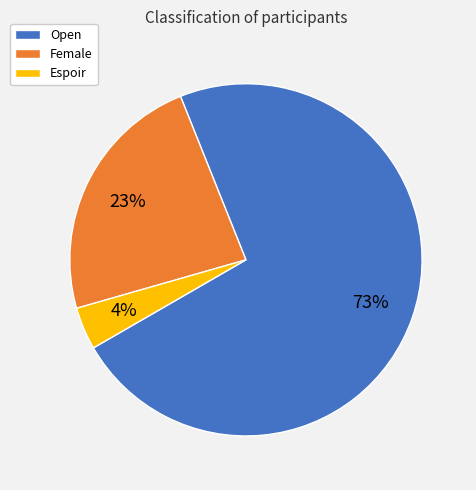

How many slices are in this pie chart?

3